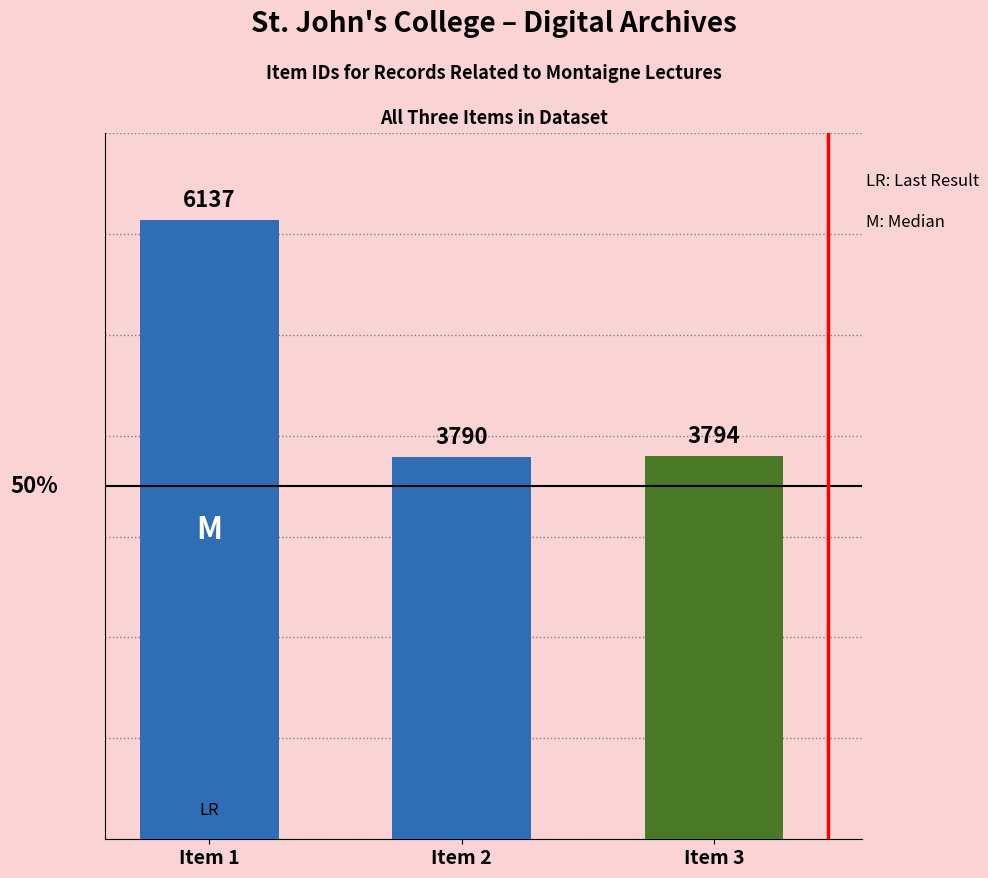

The value at Item 2 is 3790. True or false?

True